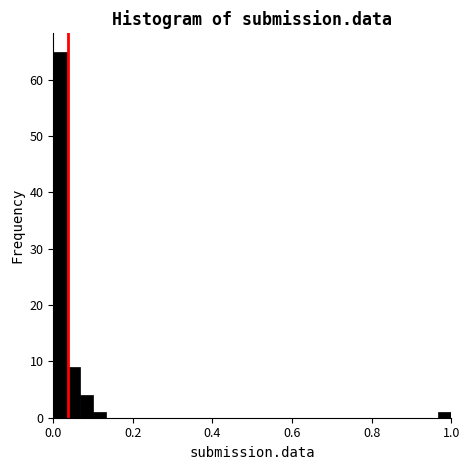

Read against the x-axis, roughly where is the centre of the tallest bar?

0.02